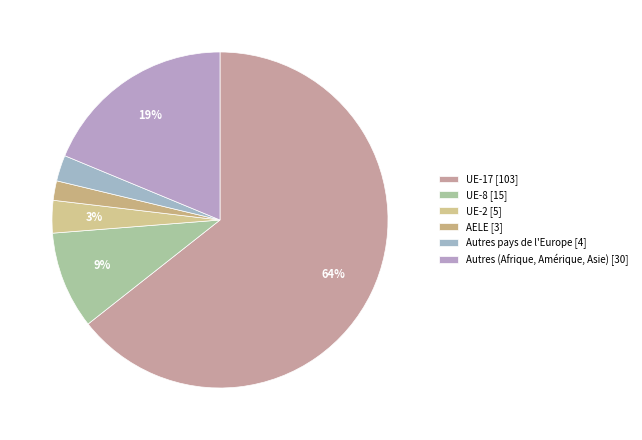

Is there any slice that represents more than half of the pie?

Yes